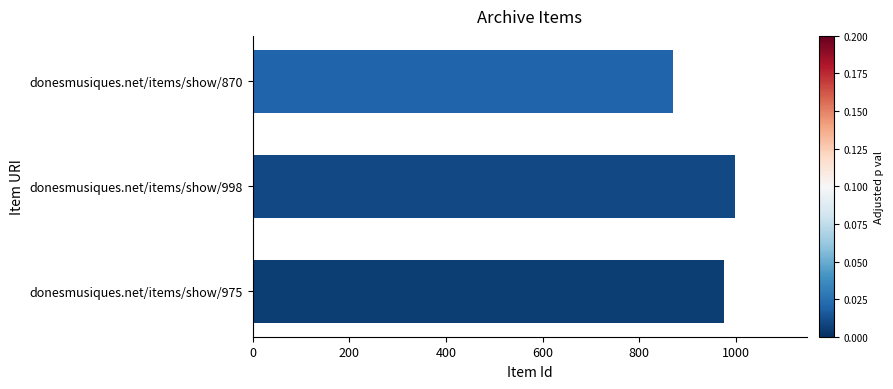

At which label is the value closest to 934?

donesmusiques.net/items/show/975